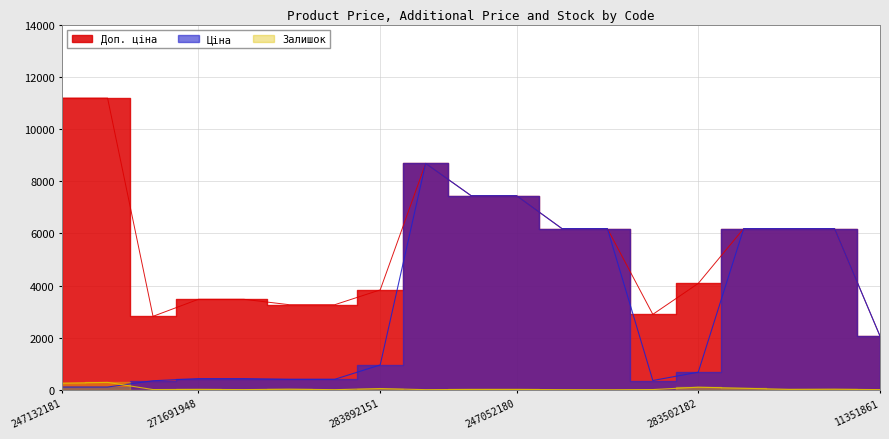

How many values in the Ціна series exceed 958?

10